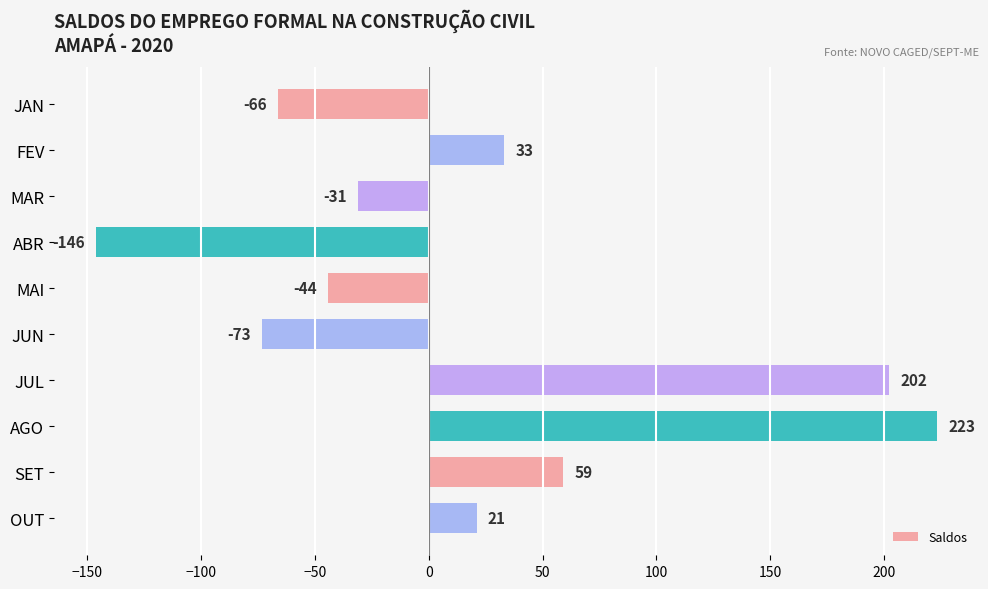

What is the sum of all values?

178